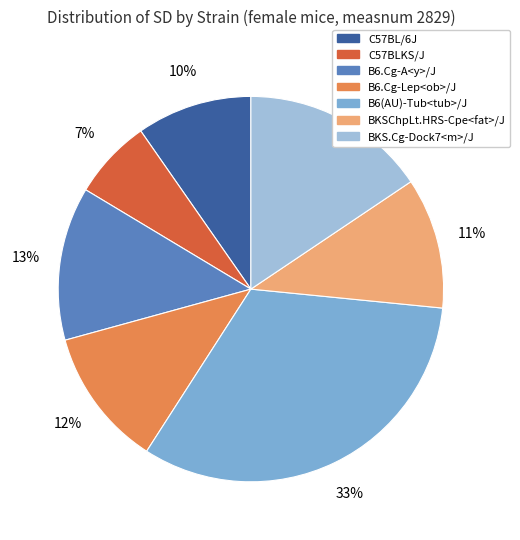

Which slice is the largest?

B6(AU)-Tub<tub>/J